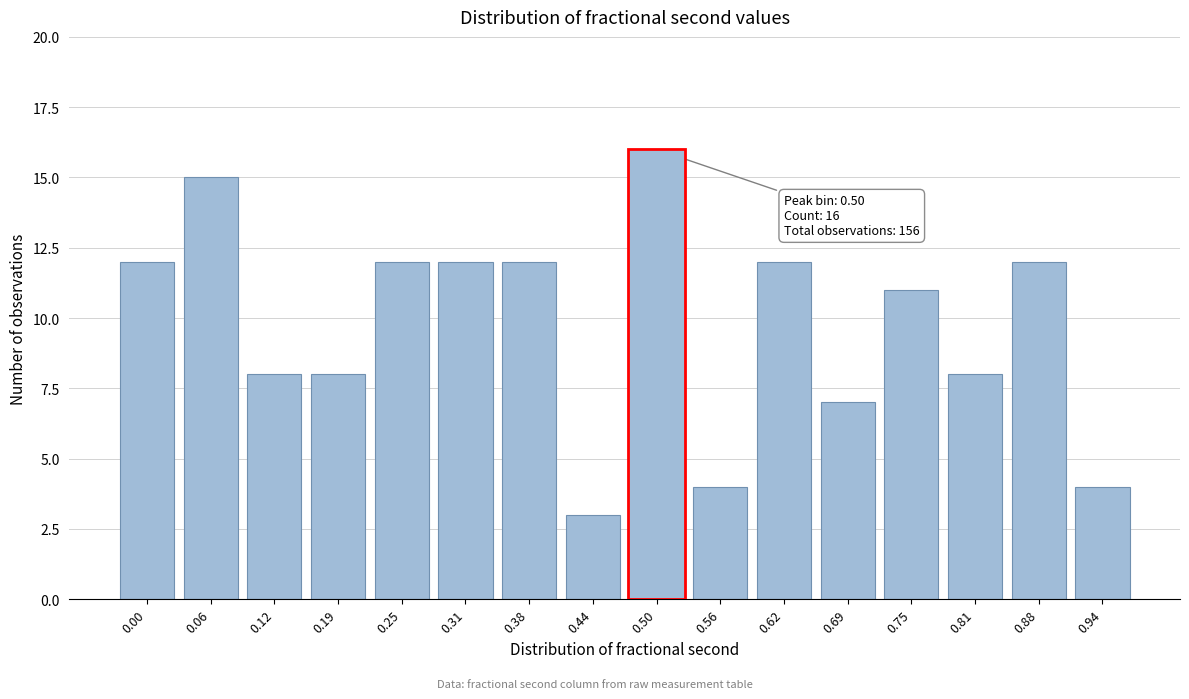

Reading left to right, transcribe all the data shown in this chart.

0.00=12	0.06=15	0.12=8	0.19=8	0.25=12	0.31=12	0.38=12	0.44=3	0.50=16	0.56=4	0.62=12	0.69=7	0.75=11	0.81=8	0.88=12	0.94=4